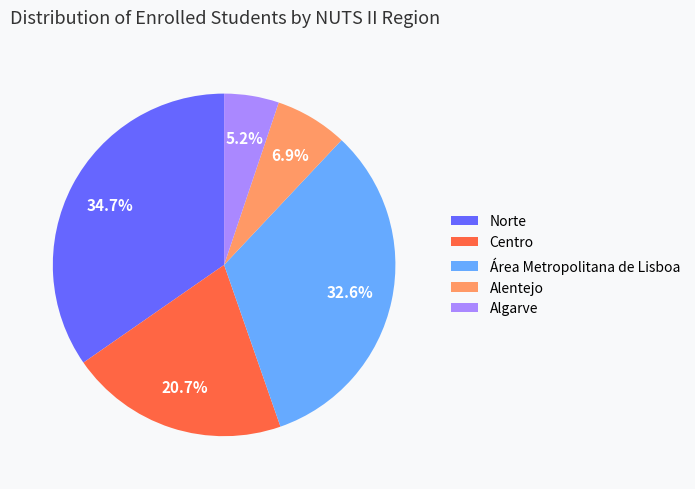

Which has a higher value, Algarve or Área Metropolitana de Lisboa?

Área Metropolitana de Lisboa